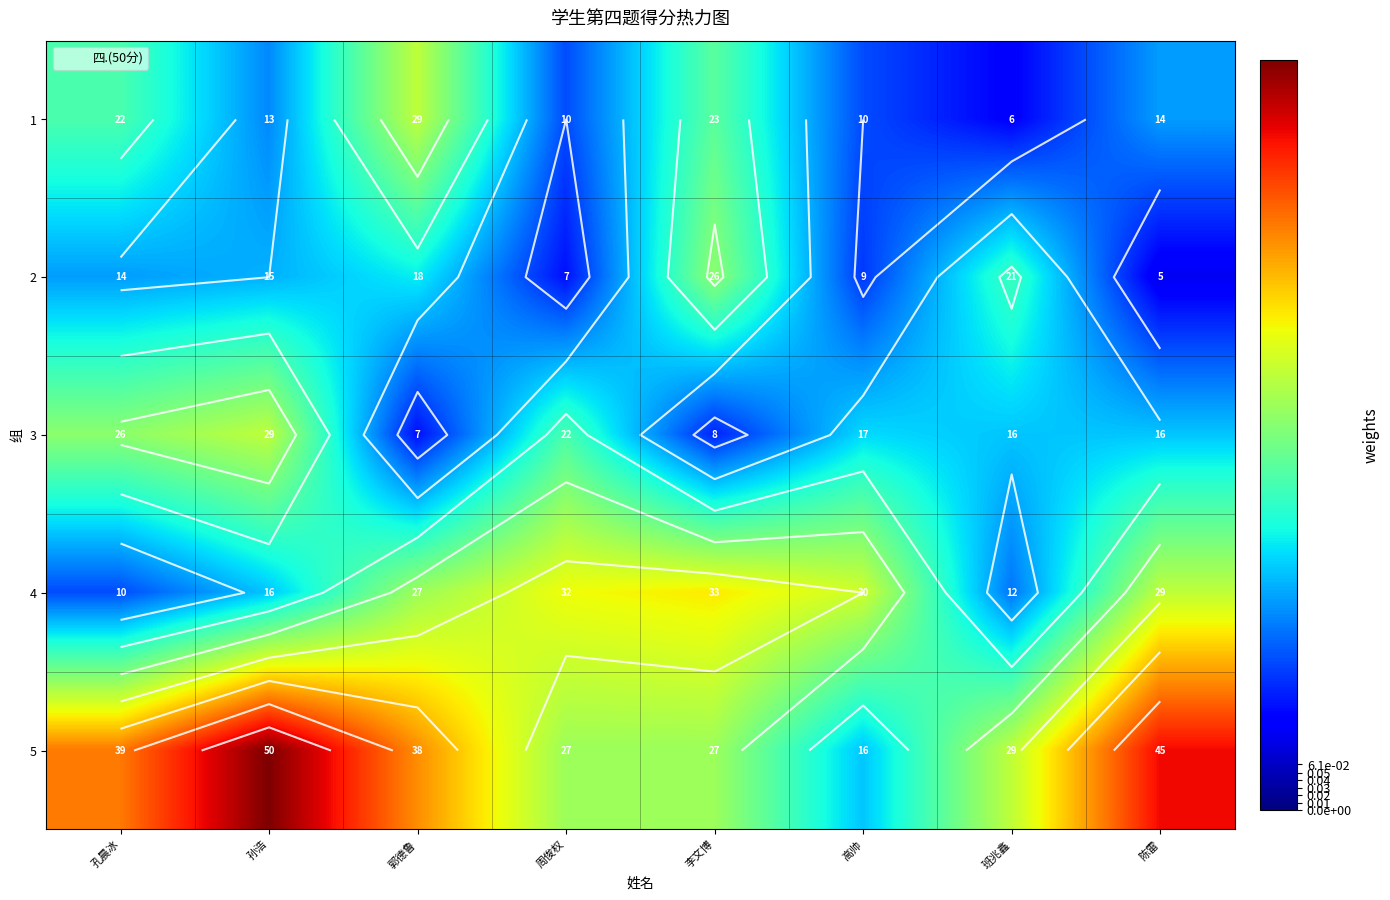

How many values in the 4 series are below 29?

4